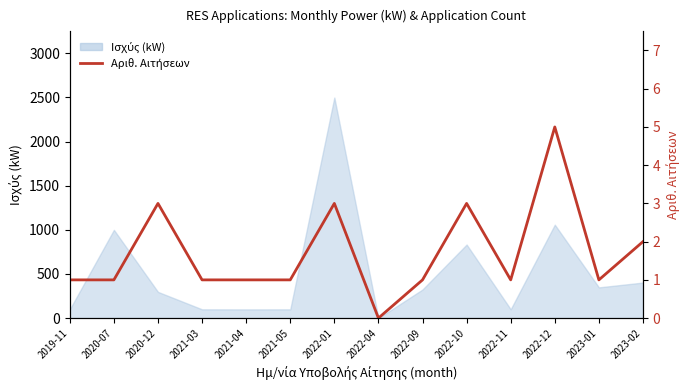

At which category does the data reach its first local peak?

2020-12